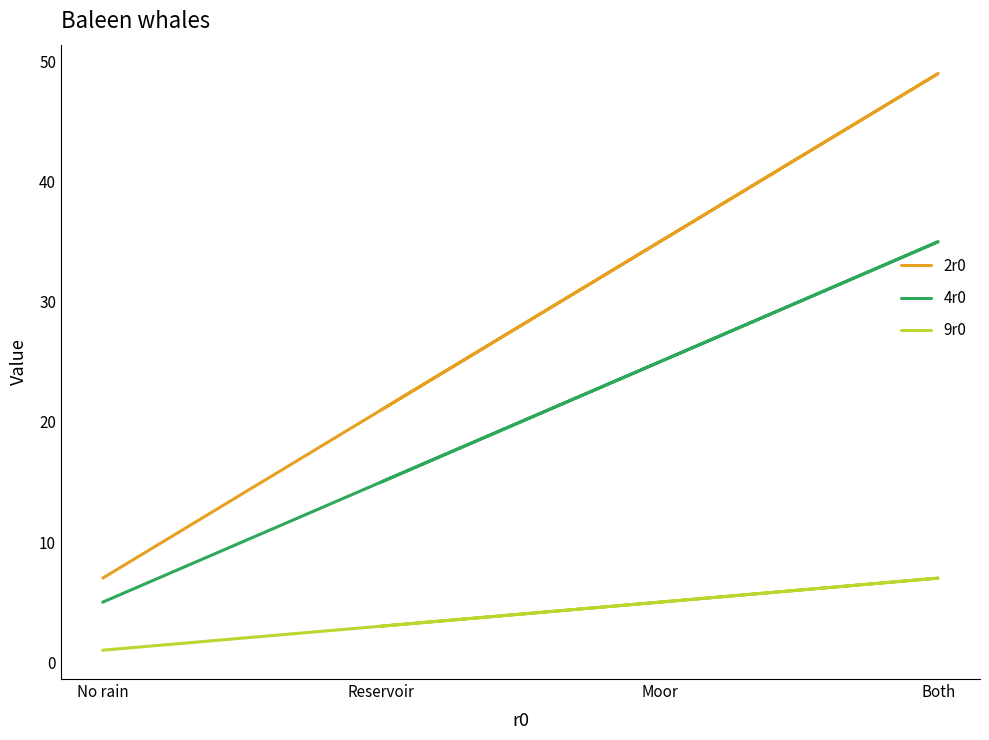

Rank the series at No rain from lowest to highest value.

9r0, 4r0, 2r0